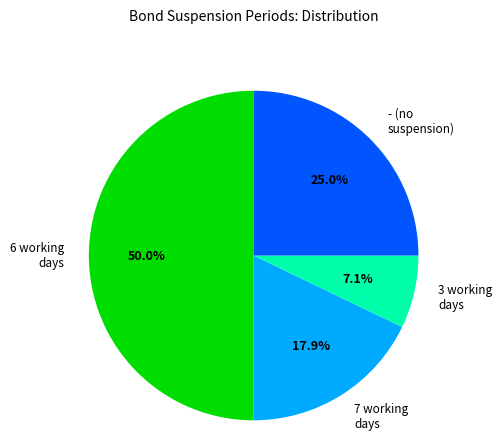

Combined, what portion of the pie is 7 working days and 6 working days?

67.9%